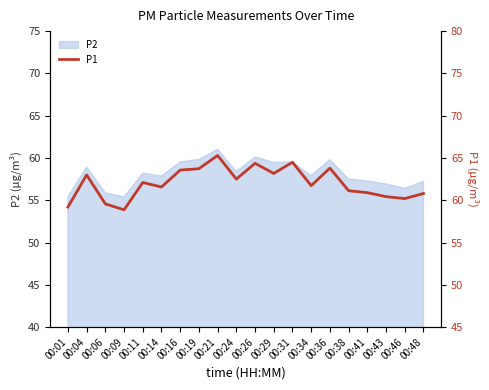

What is the sum of all values?

1240.4